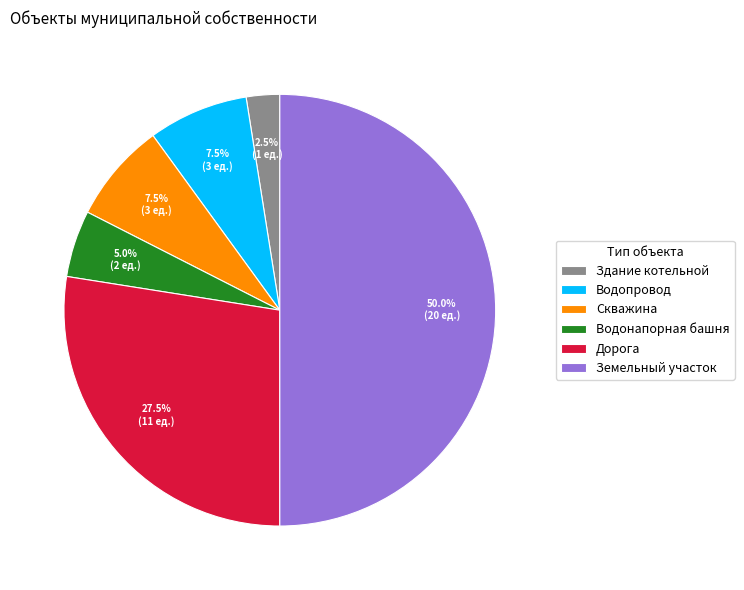

How many slices are in this pie chart?

6